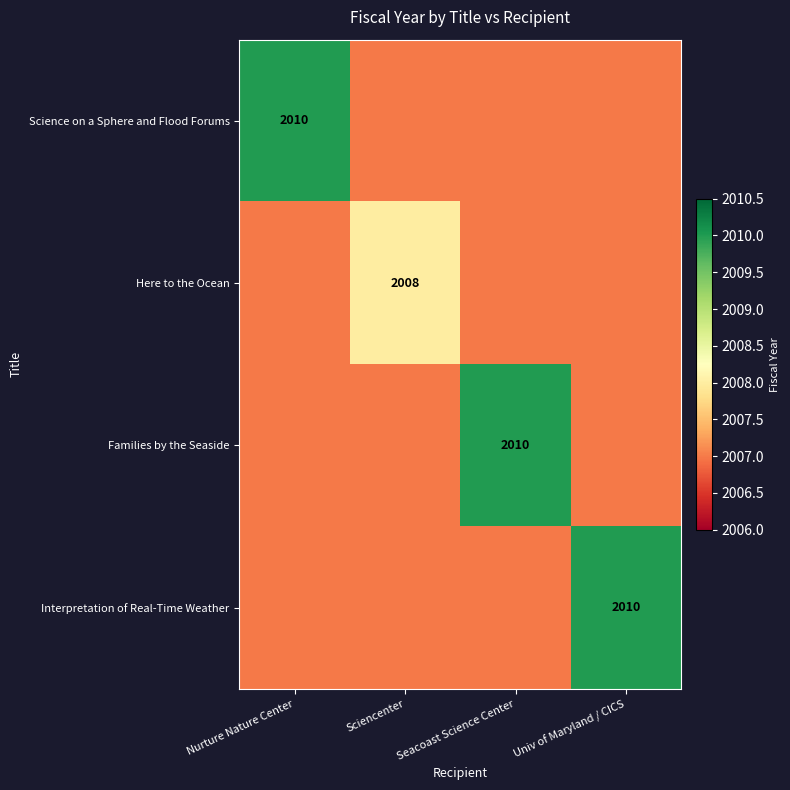

True or false: Families by the Seaside has a value of 2010 at Seacoast Science Center.

True